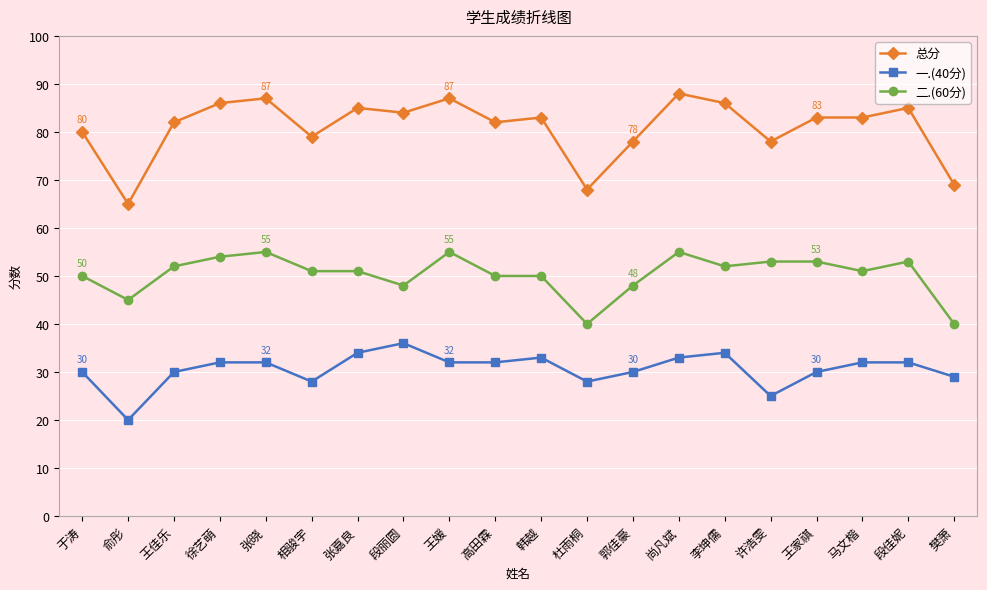

What is the sum of the 一.(40分) values at 韩越 and 马文楷?

65